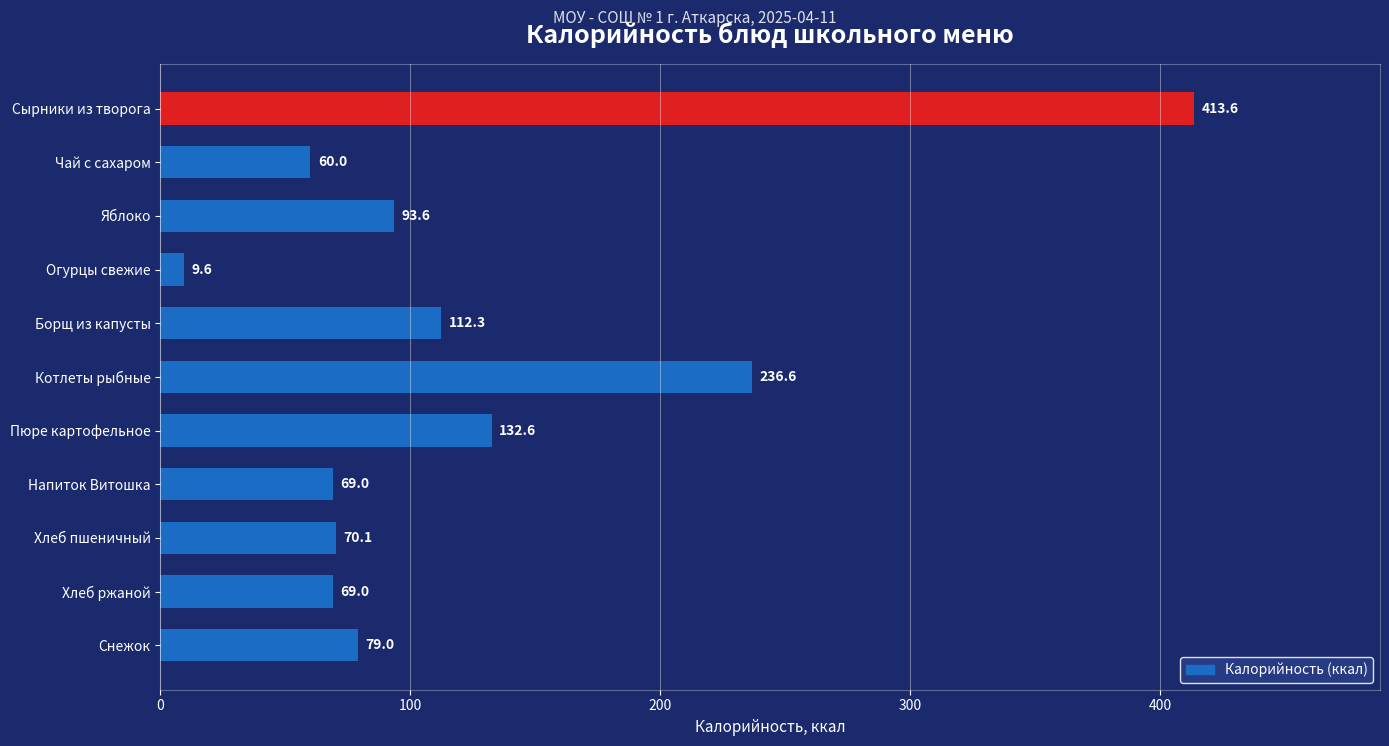

Read the value at Напиток Витошка.

69.0